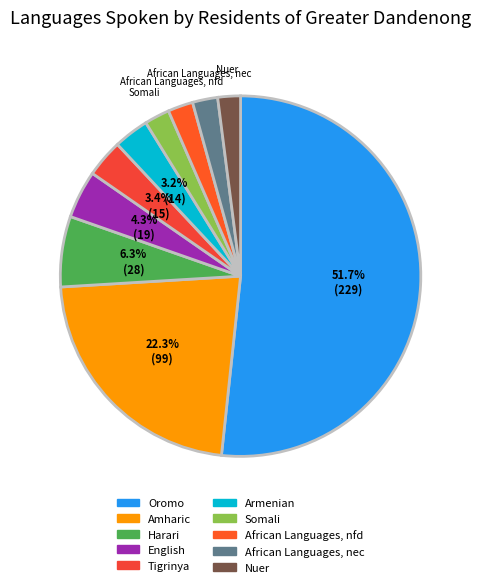

What is the ratio of the value at Harari to the value at Oromo?

0.1